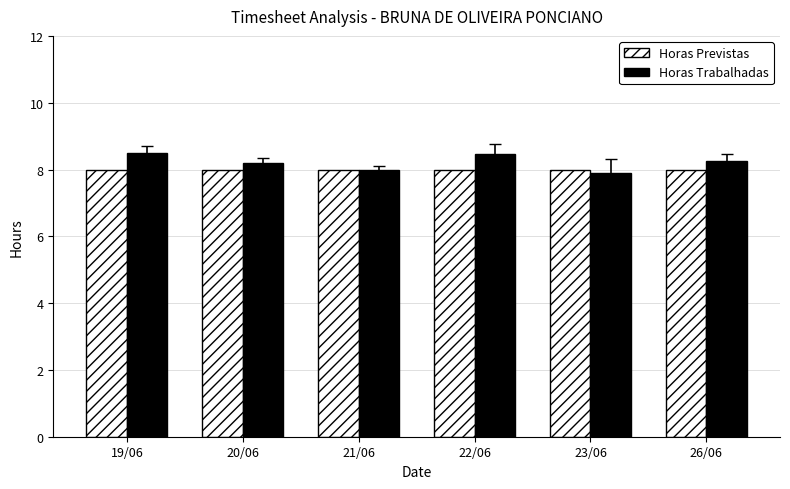

Rank the series by their maximum value, from highest to lowest.

Horas Trabalhadas, Horas Previstas